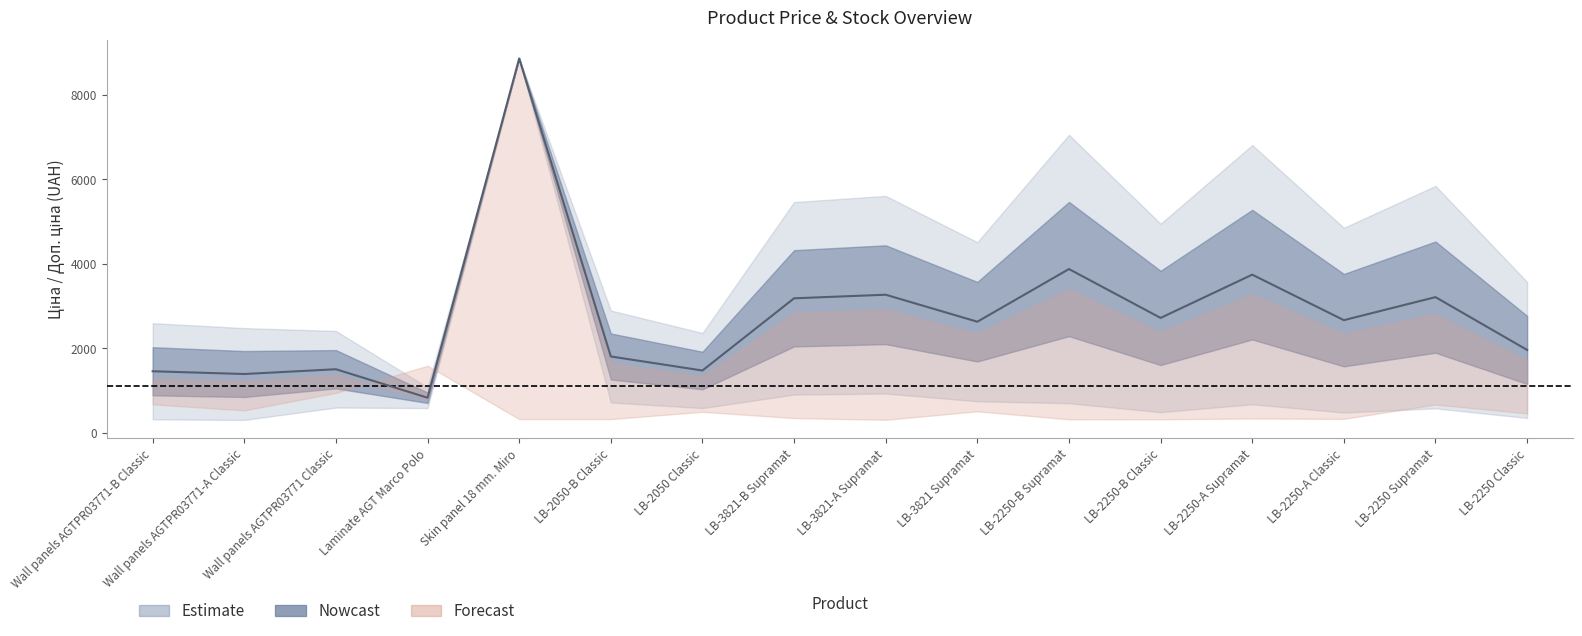

What is the greatest value displayed?

8856.7